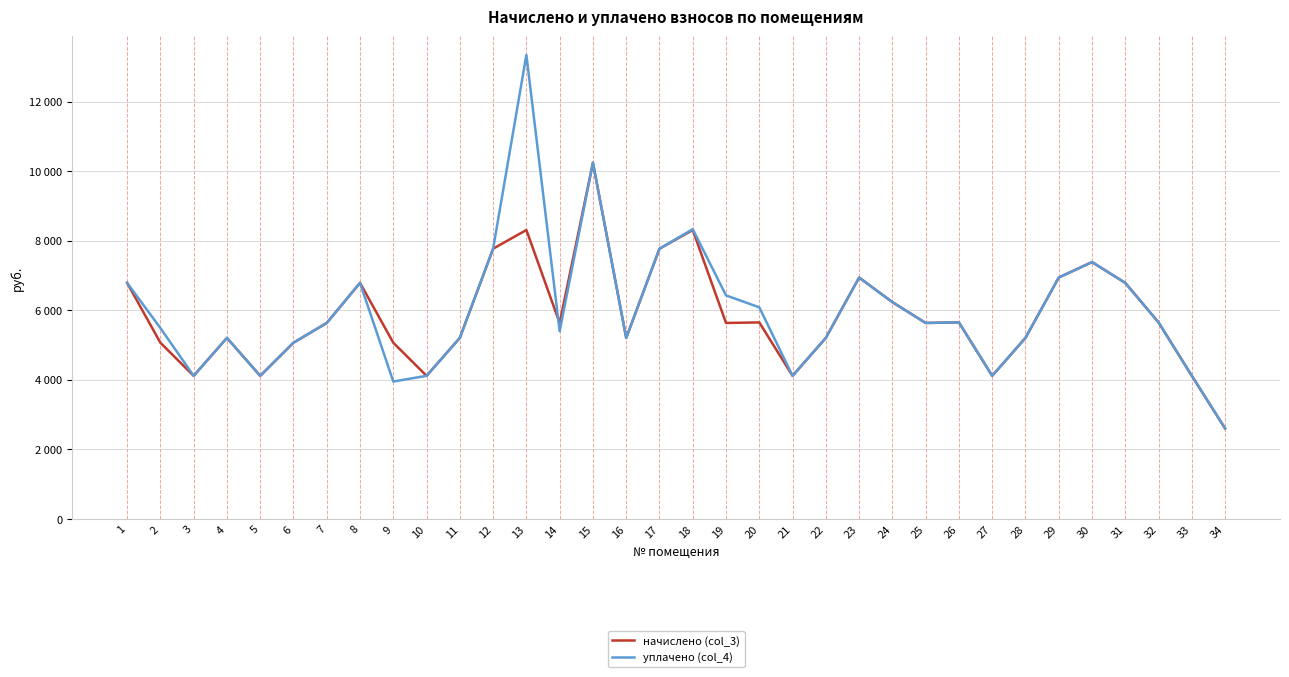

What are all the series names shown in the legend?

начислено (col_3), уплачено (col_4)